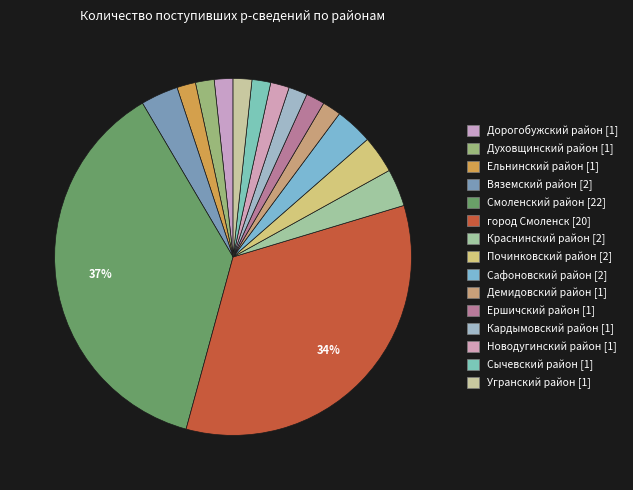

How many slices are in this pie chart?

15